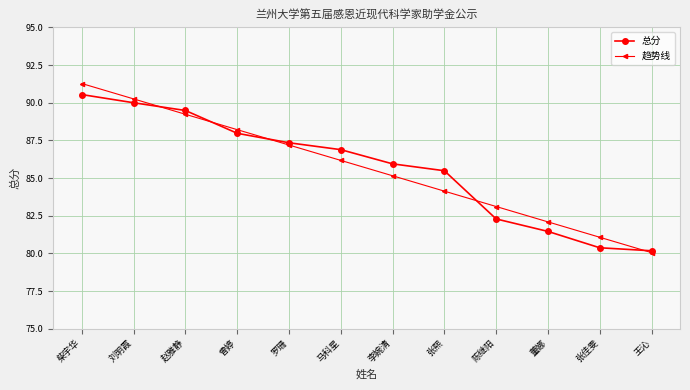

What is the difference between the 趋势线 values at 张熙 and 张佳雯?

3.1